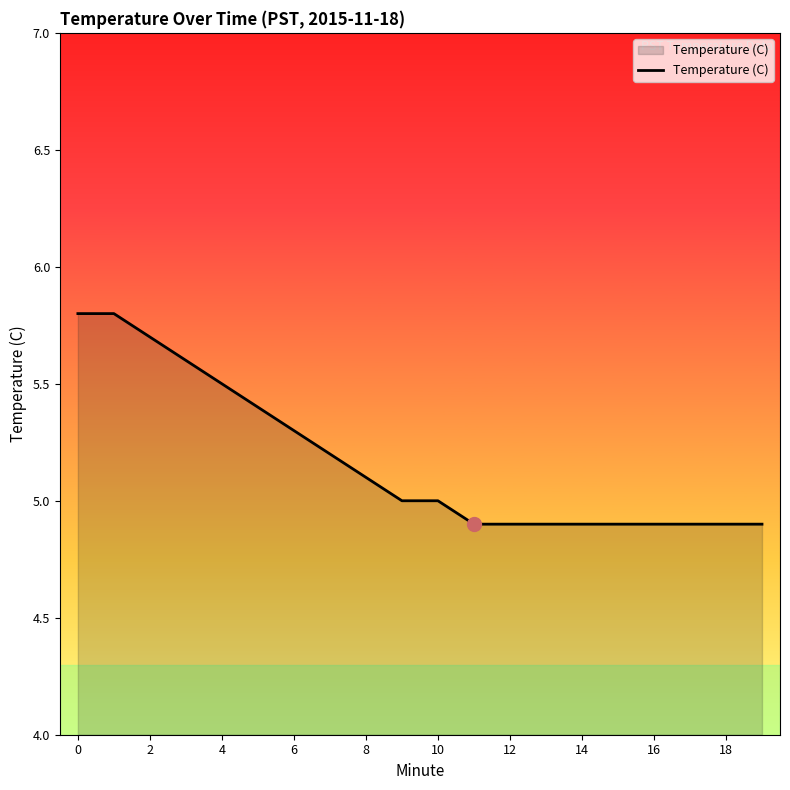

What is the maximum value shown in the chart?

5.8